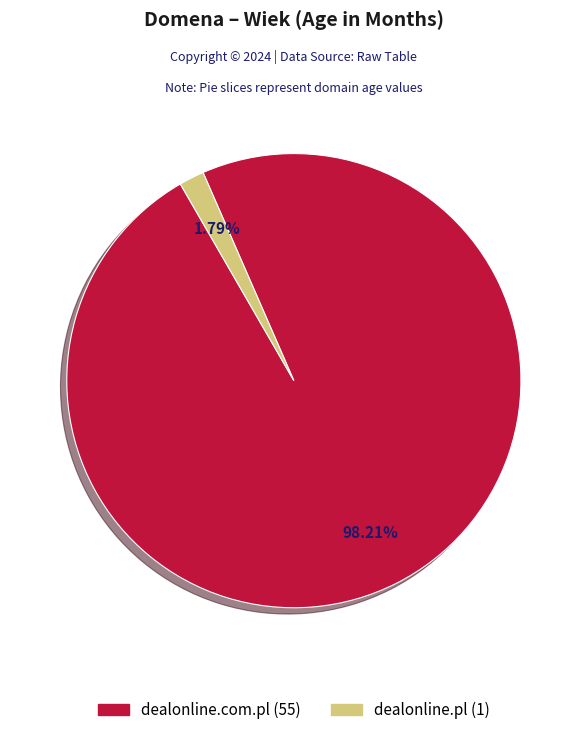

Rank the categories by value from lowest to highest.

dealonline.pl, dealonline.com.pl